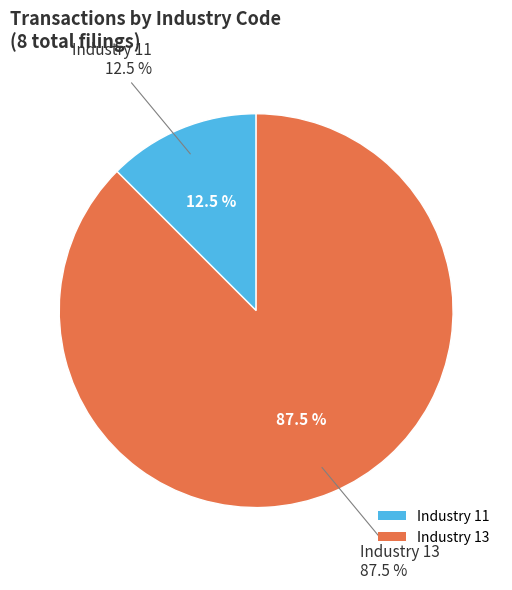

To the nearest percent, what portion does 11 represent?

12%